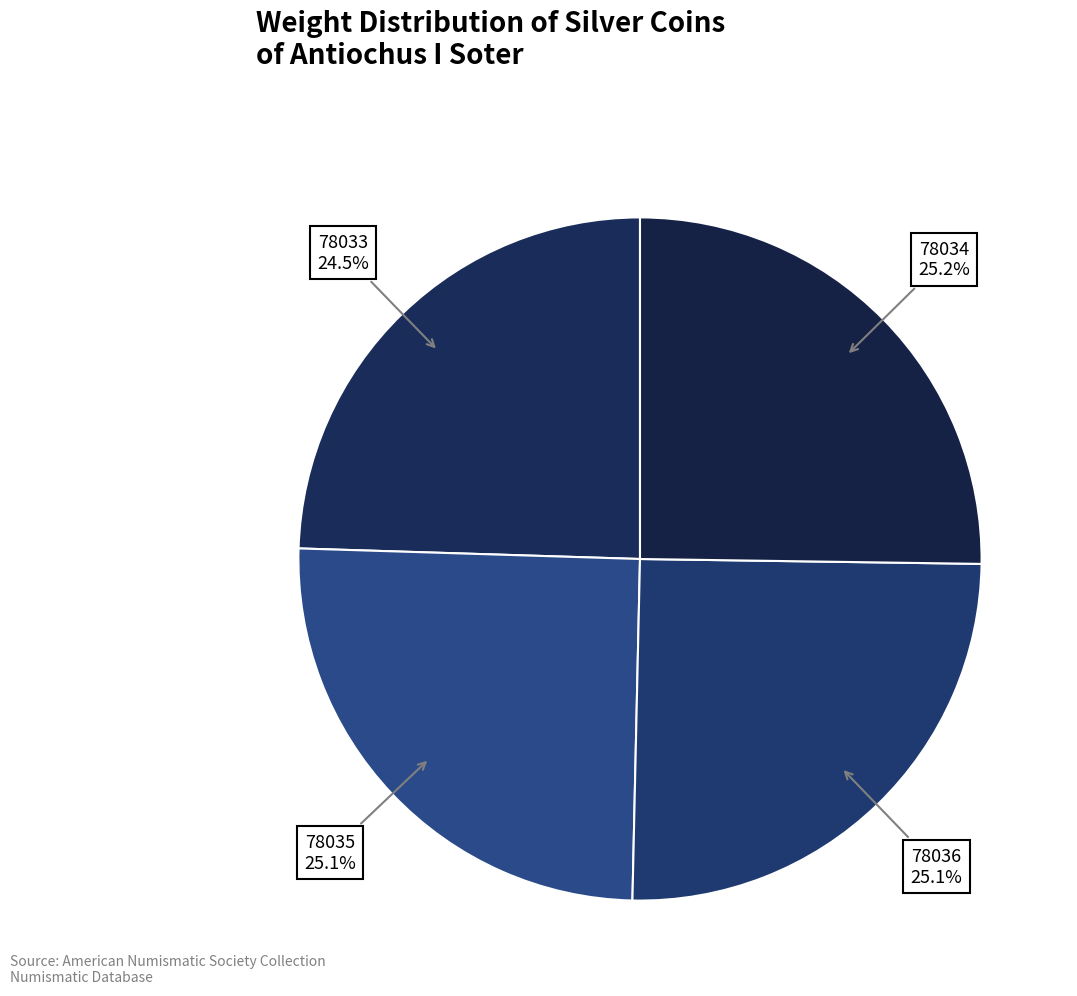

How many slices are in this pie chart?

4